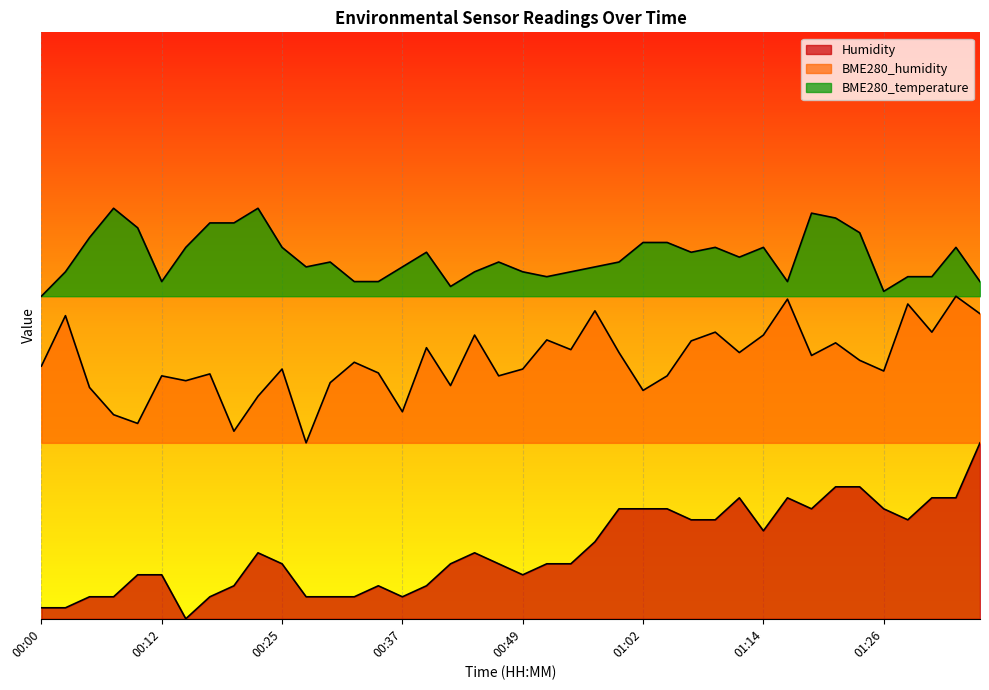

How many values in the BME280_temperature series exceed 60?

22